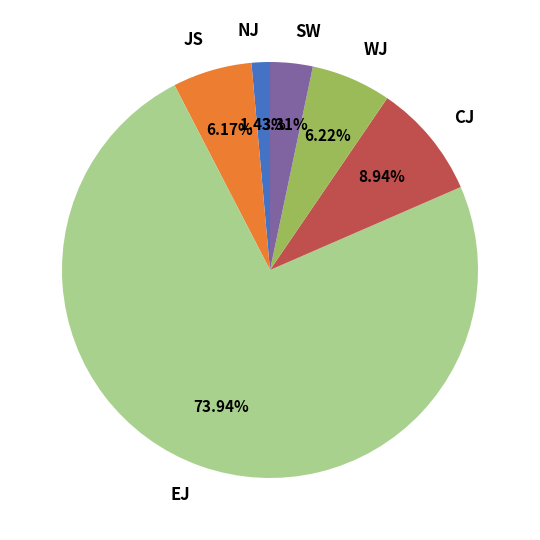

How many segments does this pie chart have?

6